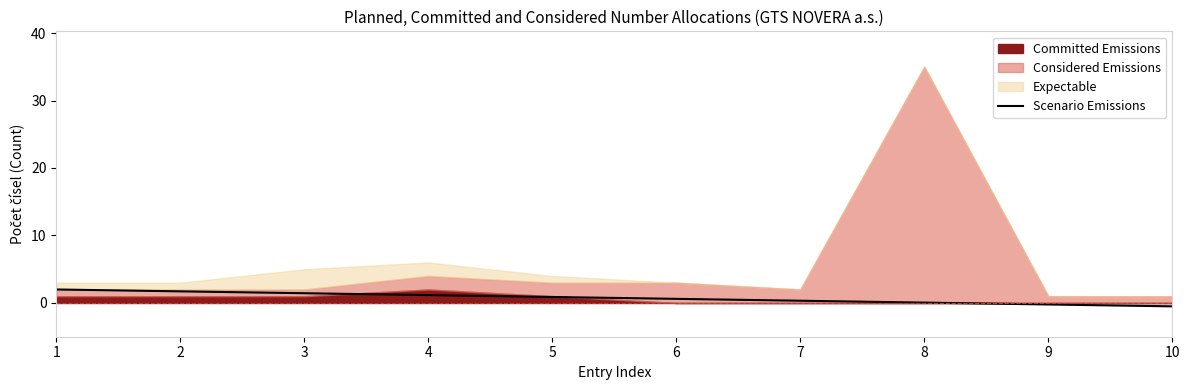

The chart shows a value of 2.0 at 1. True or false?

True